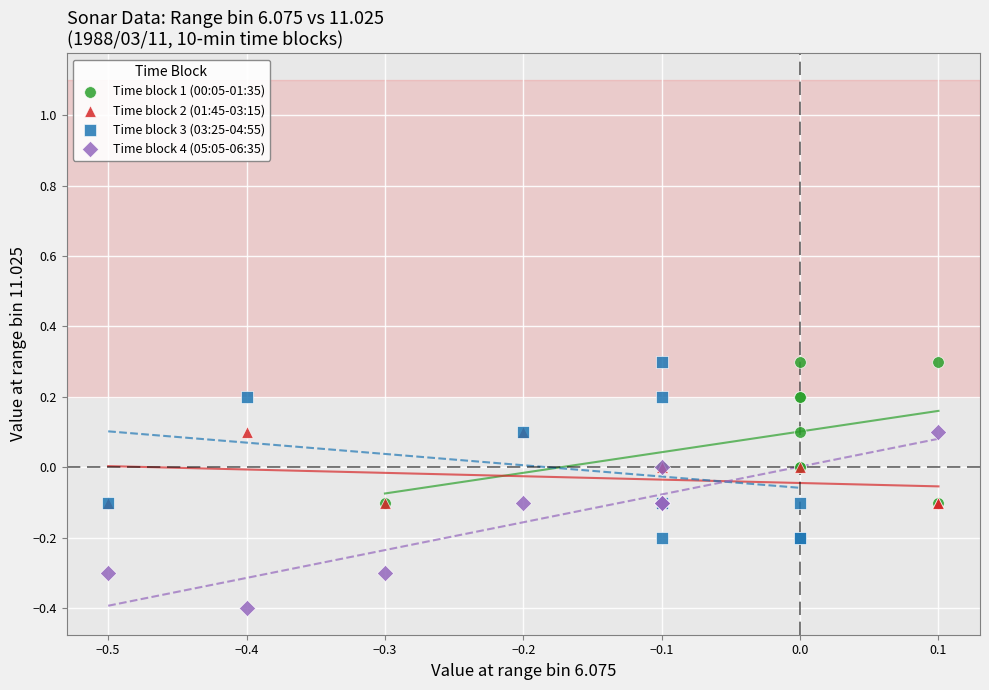

Which series reaches the minimum Y coordinate?

Time block 4 (05:05-06:35)